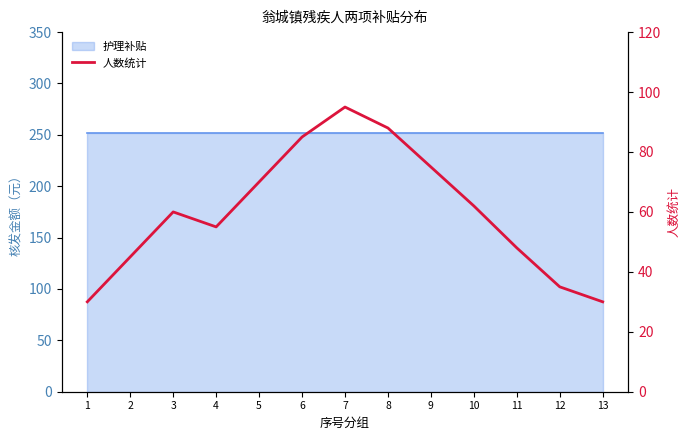

Which label corresponds to the smallest value in the chart?

1